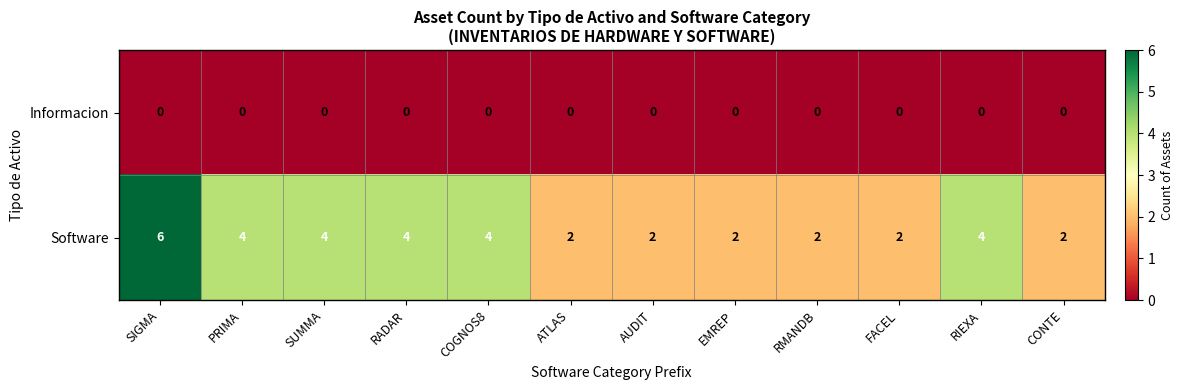

Which series has the widest spread of values?

Software